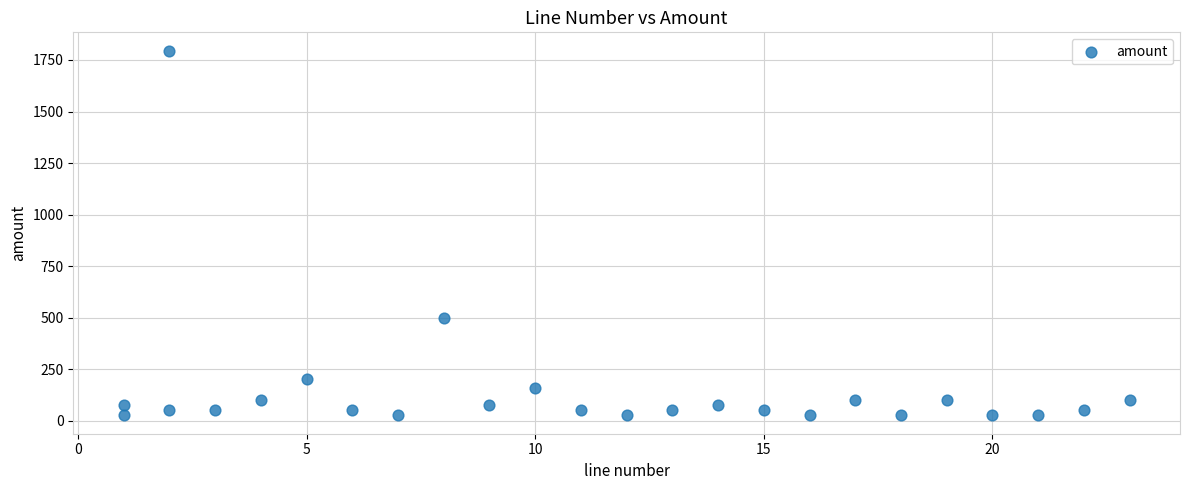

What Y value in the scatter plot is closest to 910?

500.0